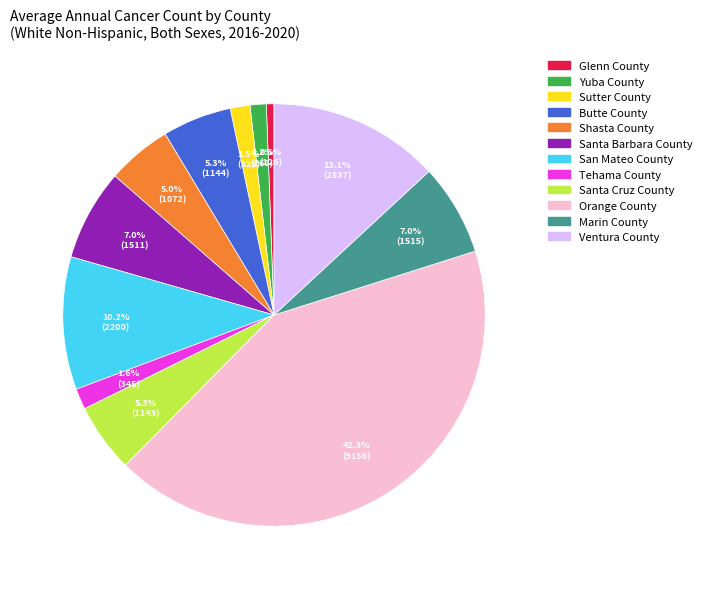

Is it true that Marin County is 7% of the pie?

True